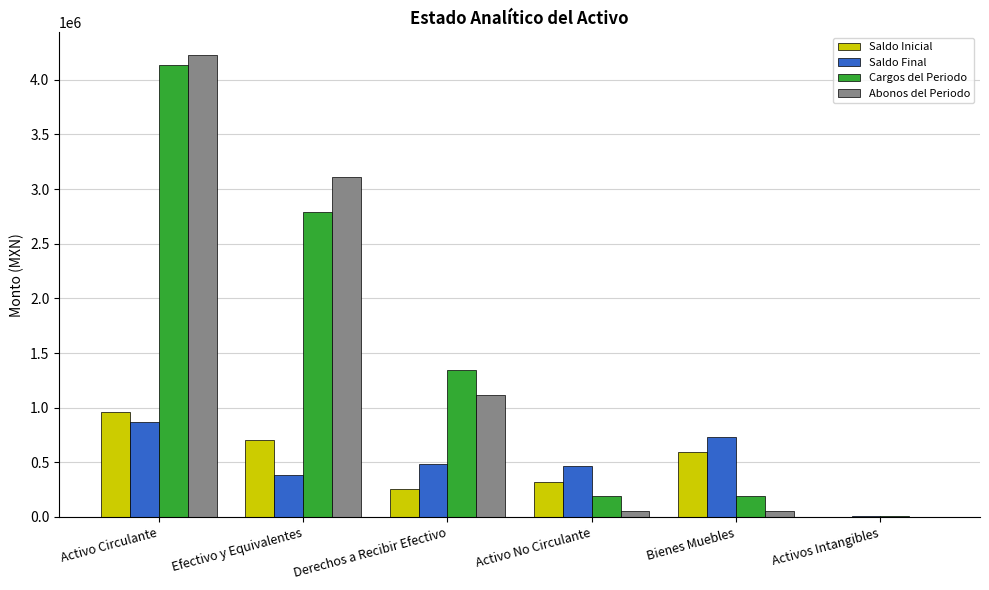

Is the value of Saldo Inicial at Bienes Muebles greater than the value of Abonos del Periodo at Derechos a Recibir Efectivo?

No